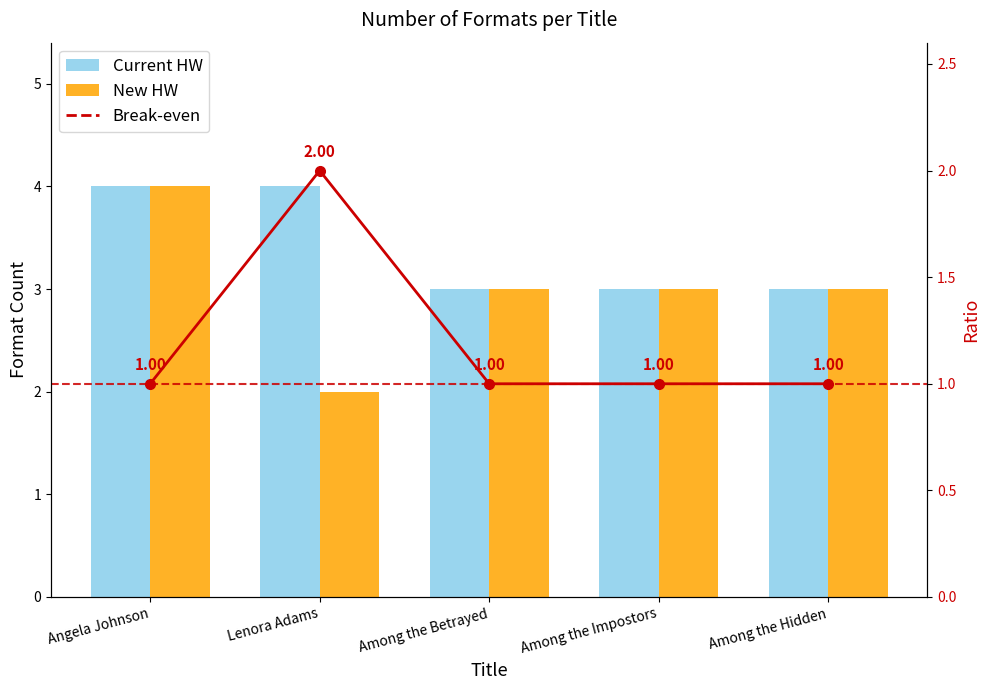

At how many categories does at least one series exceed 3?

2